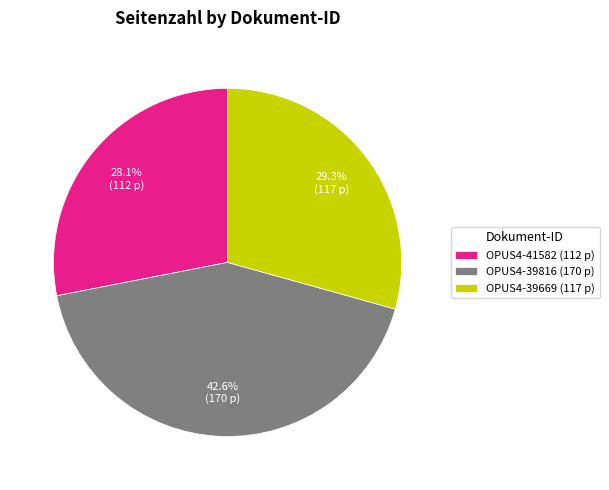

Is OPUS4-39816 the majority of the pie?

No